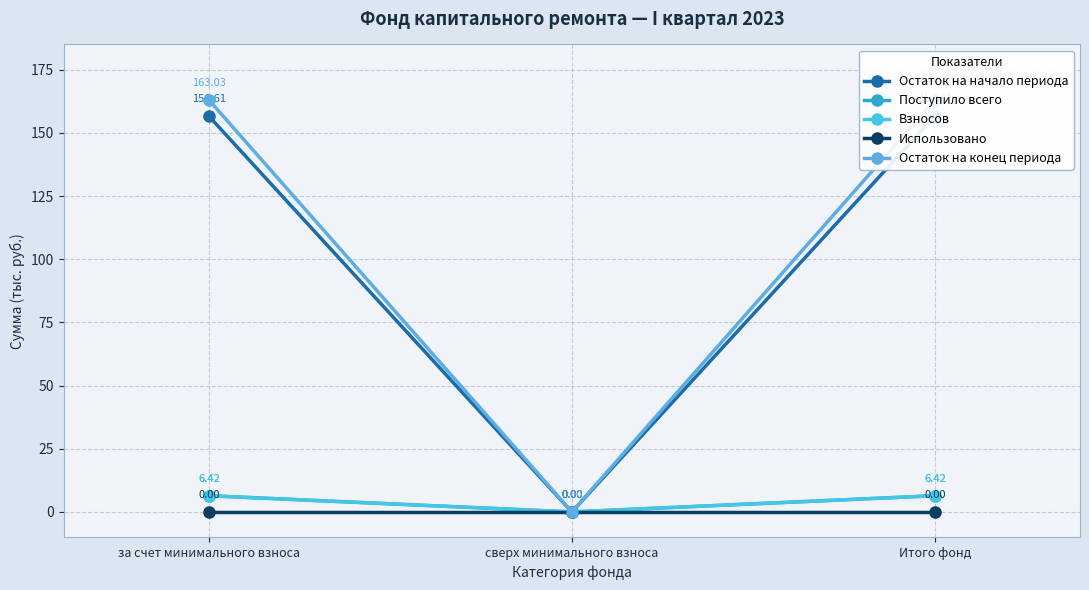

The value of Поступило всего at за счет минимального взноса is 10.1. True or false?

False